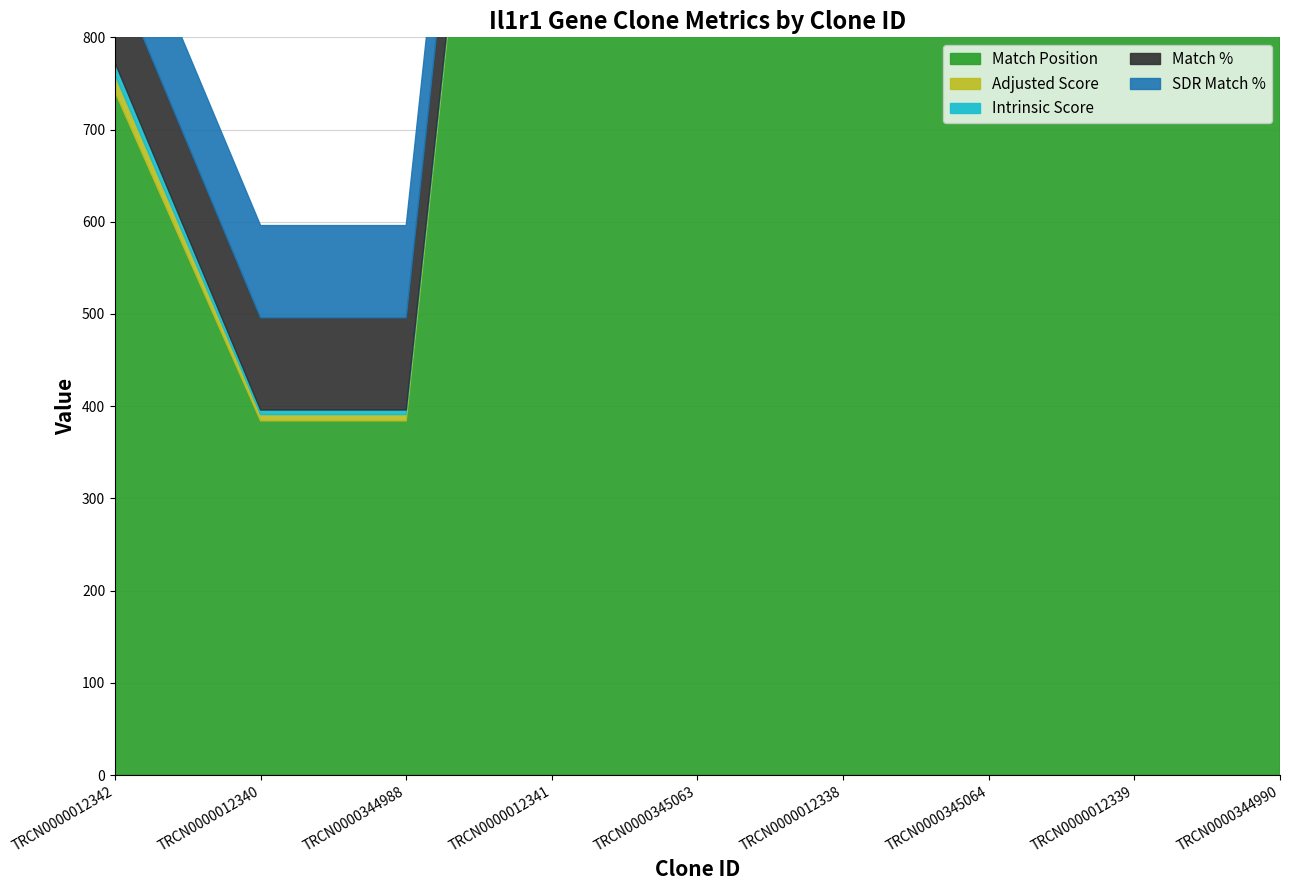

What are all the series names shown in the legend?

Match Position, Adjusted Score, Intrinsic Score, Match %, SDR Match %